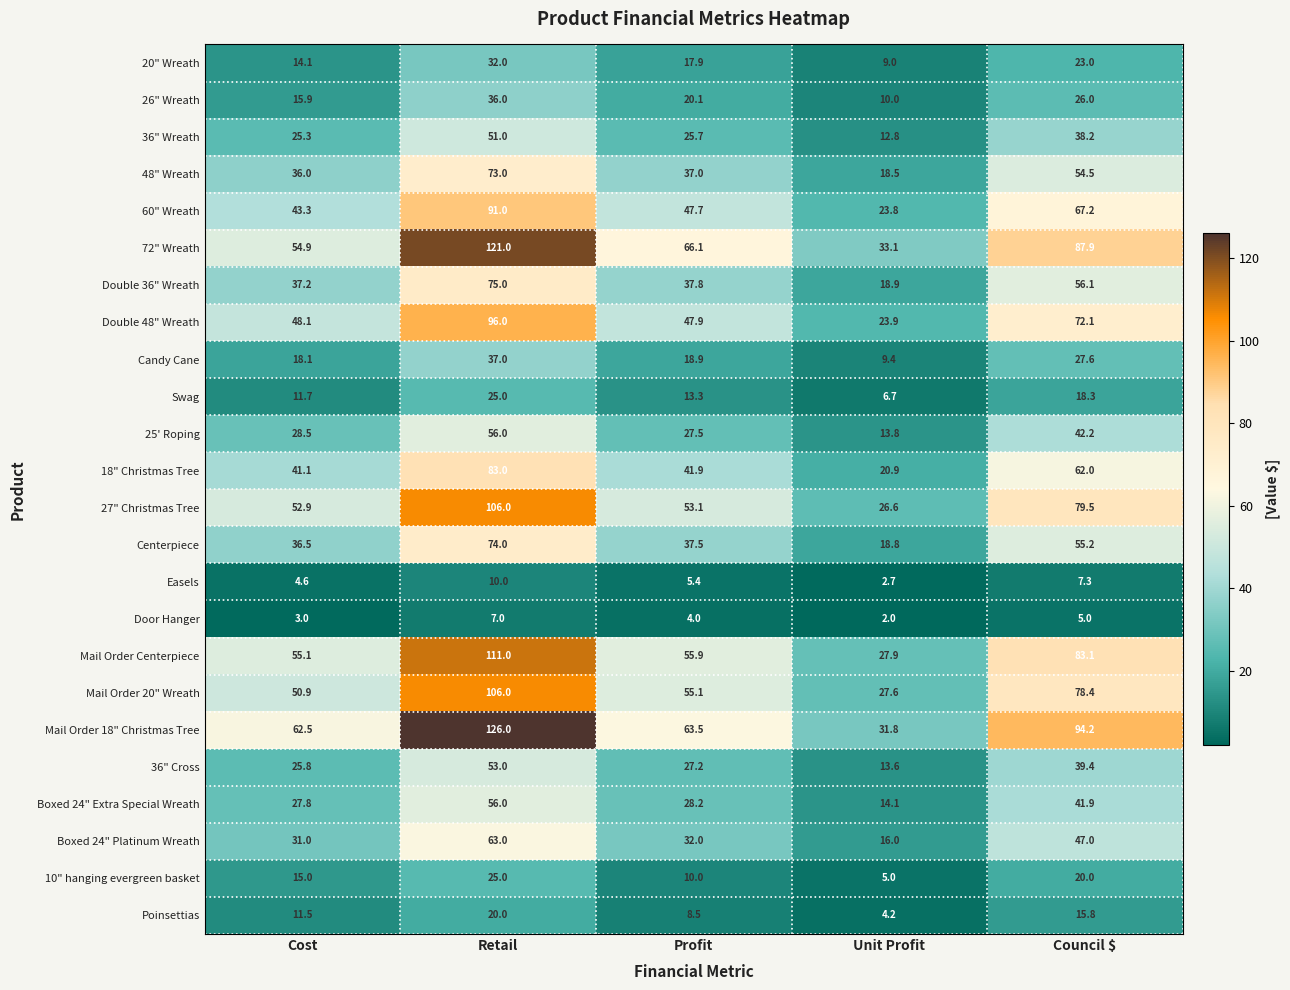

How many categories are shown in the chart?

5